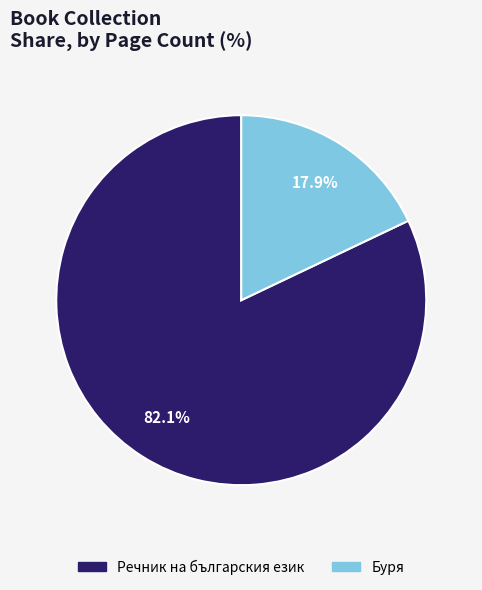

Is there a majority slice in this chart?

Yes